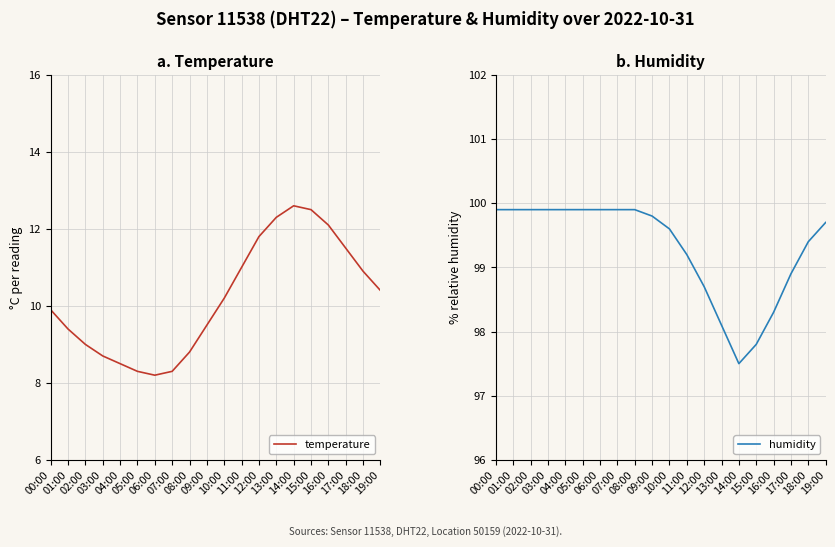

Reading right to left, transcribe all the data shown in this chart.

temperature: 19:00=10.4	18:00=10.9	17:00=11.5	16:00=12.1	15:00=12.5	14:00=12.6	13:00=12.3	12:00=11.8	11:00=11.0	10:00=10.2	09:00=9.5	08:00=8.8	07:00=8.3	06:00=8.2	05:00=8.3	04:00=8.5	03:00=8.7	02:00=9.0	01:00=9.4	00:00=9.9
humidity: 19:00=99.7	18:00=99.4	17:00=98.9	16:00=98.3	15:00=97.8	14:00=97.5	13:00=98.1	12:00=98.7	11:00=99.2	10:00=99.6	09:00=99.8	08:00=99.9	07:00=99.9	06:00=99.9	05:00=99.9	04:00=99.9	03:00=99.9	02:00=99.9	01:00=99.9	00:00=99.9